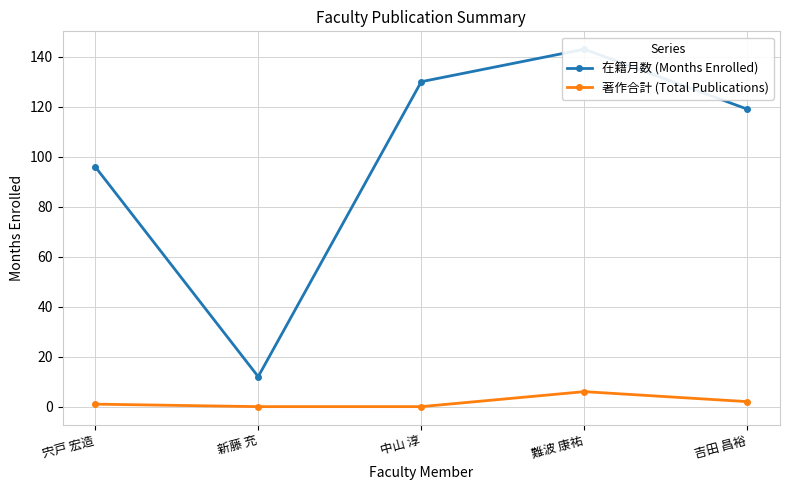

True or false: 在籍月数 (Months Enrolled) and 著作合計 (Total Publications) intersect in this chart.

False